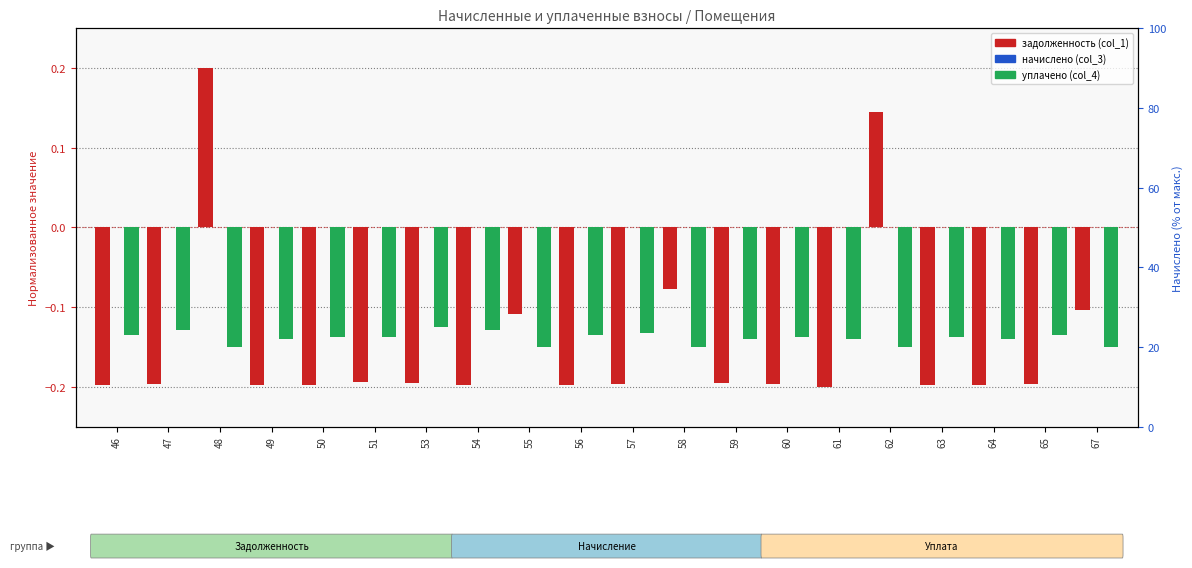

True or false: задолженность (col_1) has a value of -0.2 at 57.

True